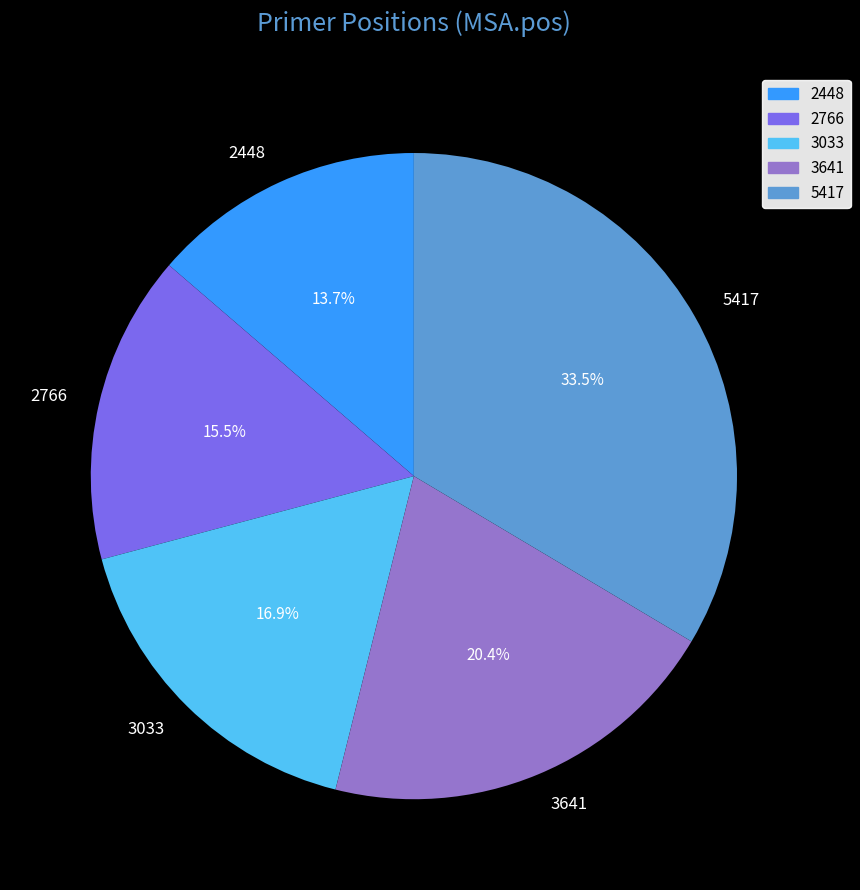

What is the ratio of the value at 2766 to the value at 5417?

0.5